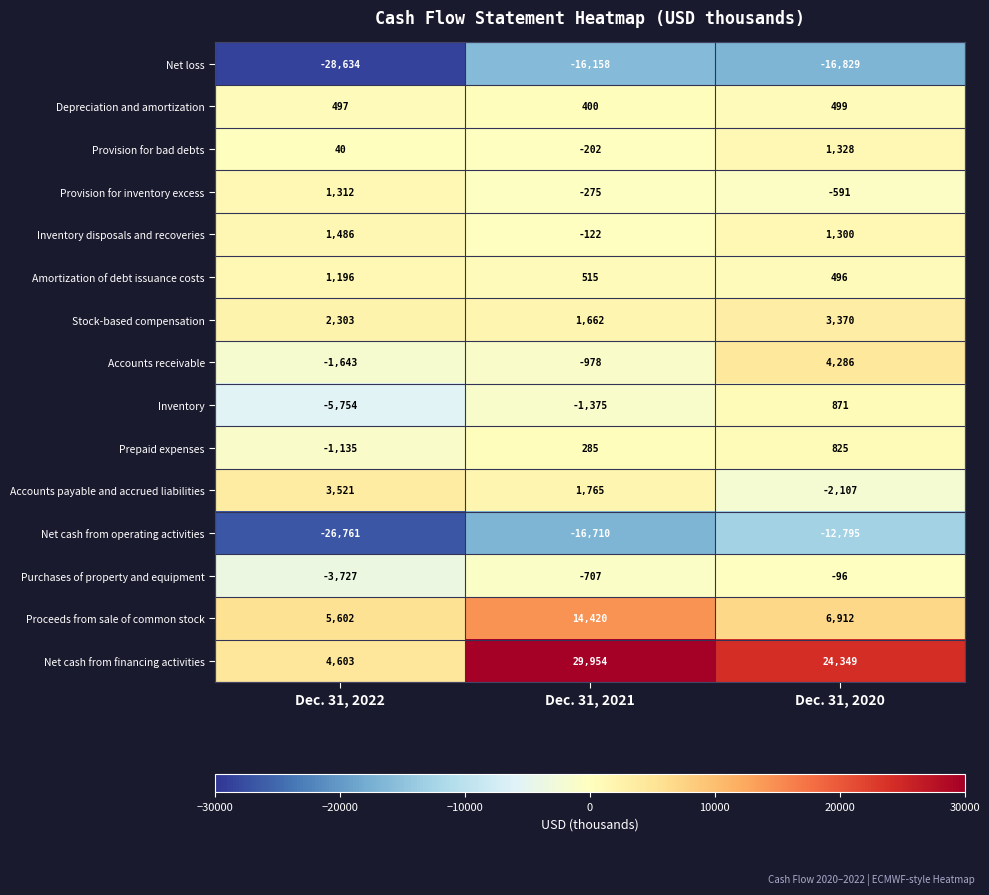

What is the difference between the Amortization of debt issuance costs values at Dec. 31, 2022 and Dec. 31, 2020?

700